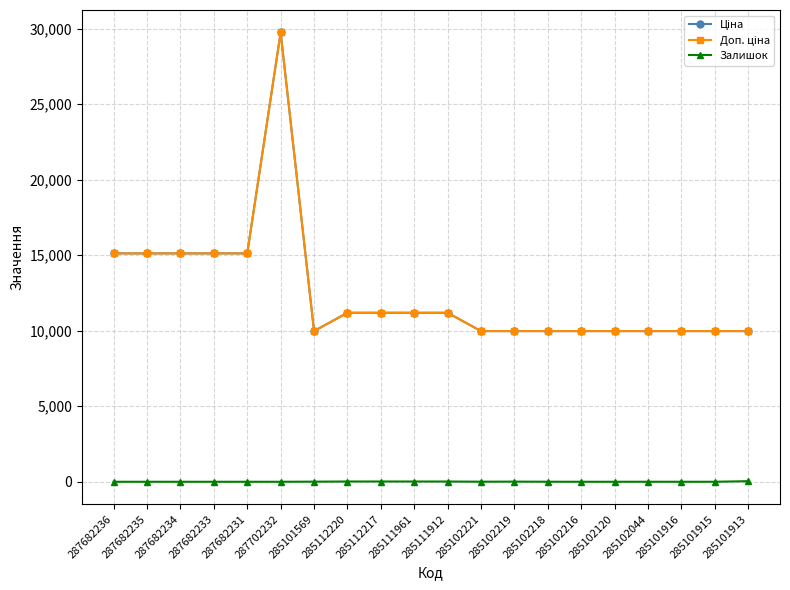

What position from the left is 287682235?

2